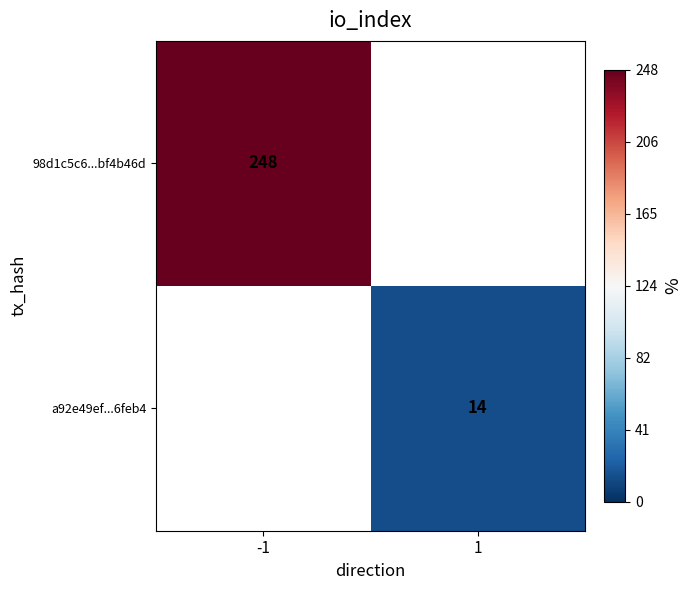

The 98d1c5c6...bf4b46d series shows 248 at -1. True or false?

True